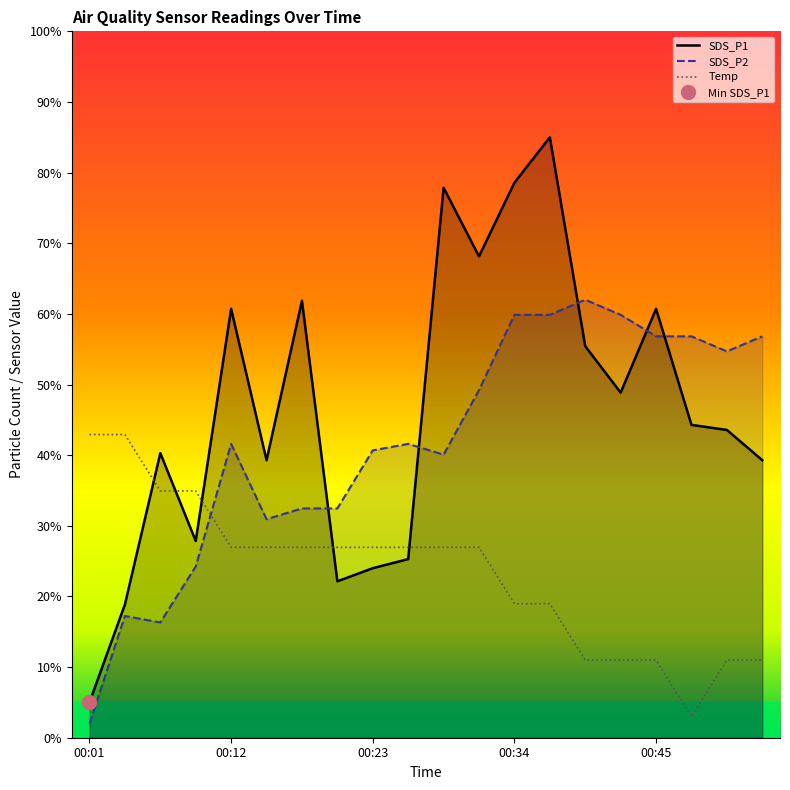

What is the minimum value for Temp?

3.0